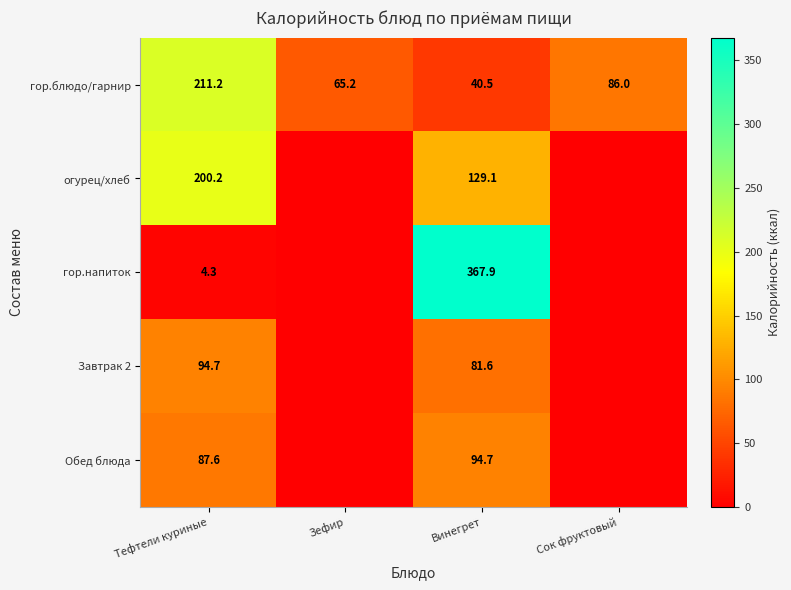

How many values in the гор.блюдо/гарнир series are below 86?

2